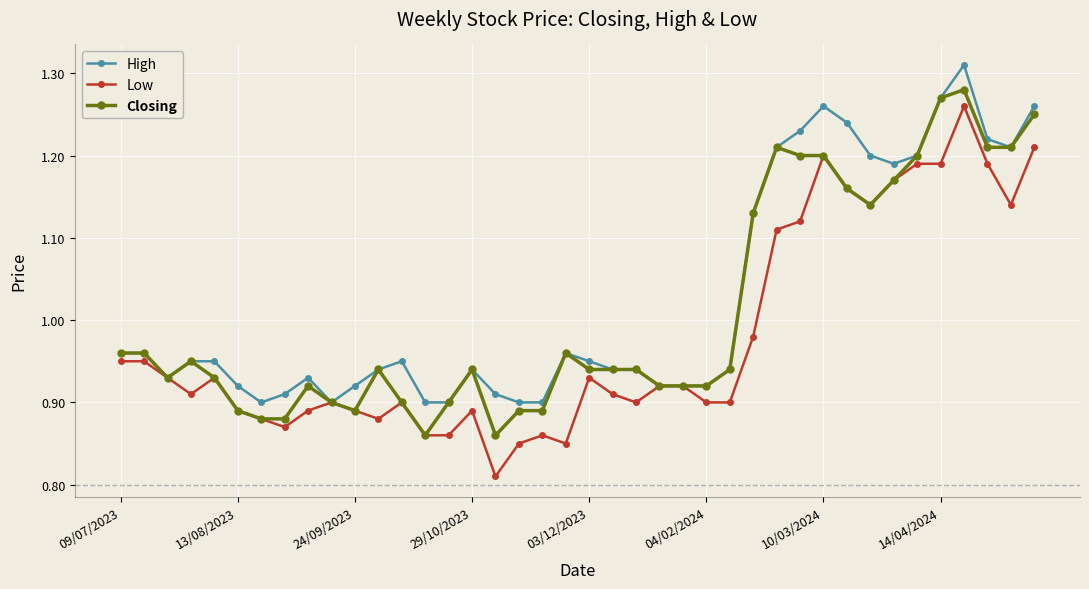

Rank the series by their average value, from lowest to highest.

Low, Closing, High